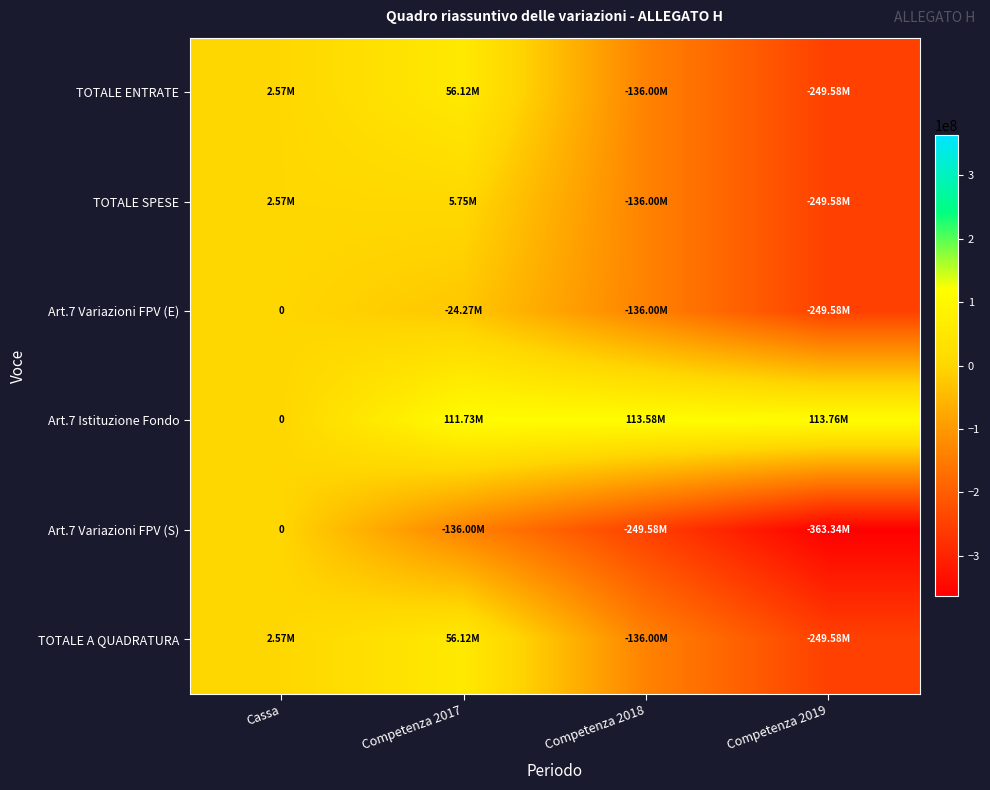

What is the difference between the maximum and second lowest values in the TOTALE ENTRATE series?

192123830.5